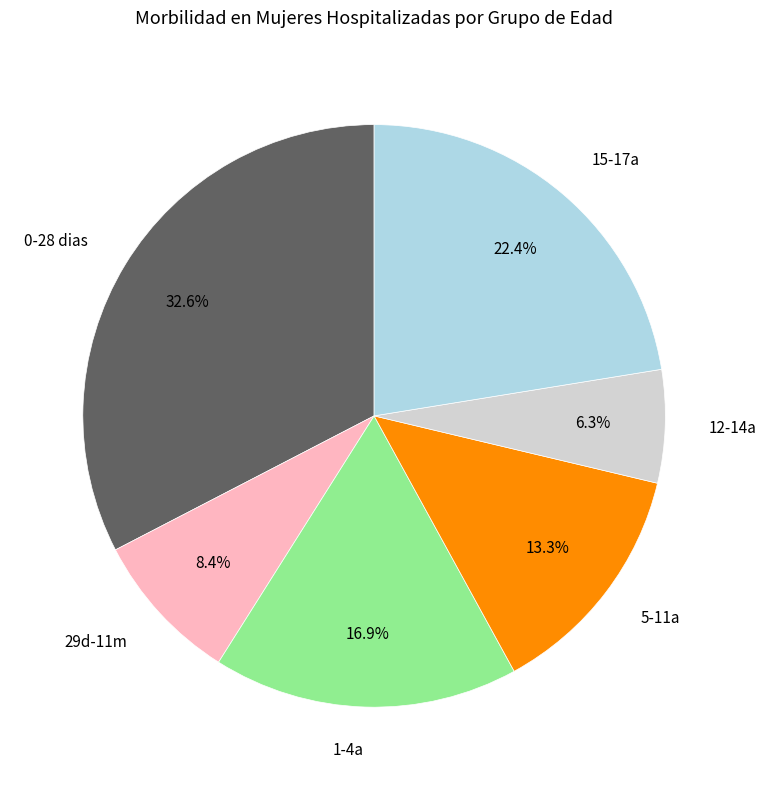

Is the sum of 12-14a and 0-28 dias greater than half?

No